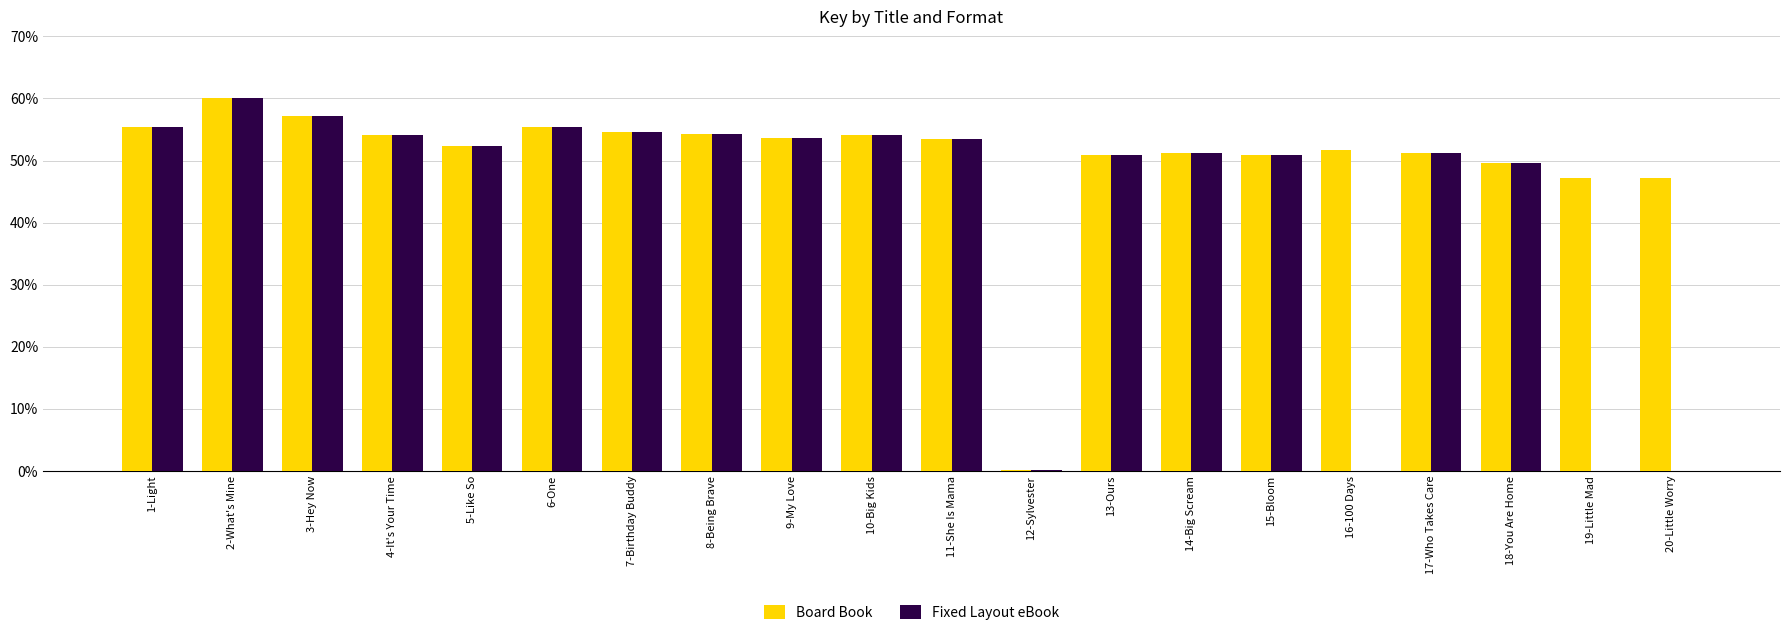

Which series has the largest total across all categories?

Board Book